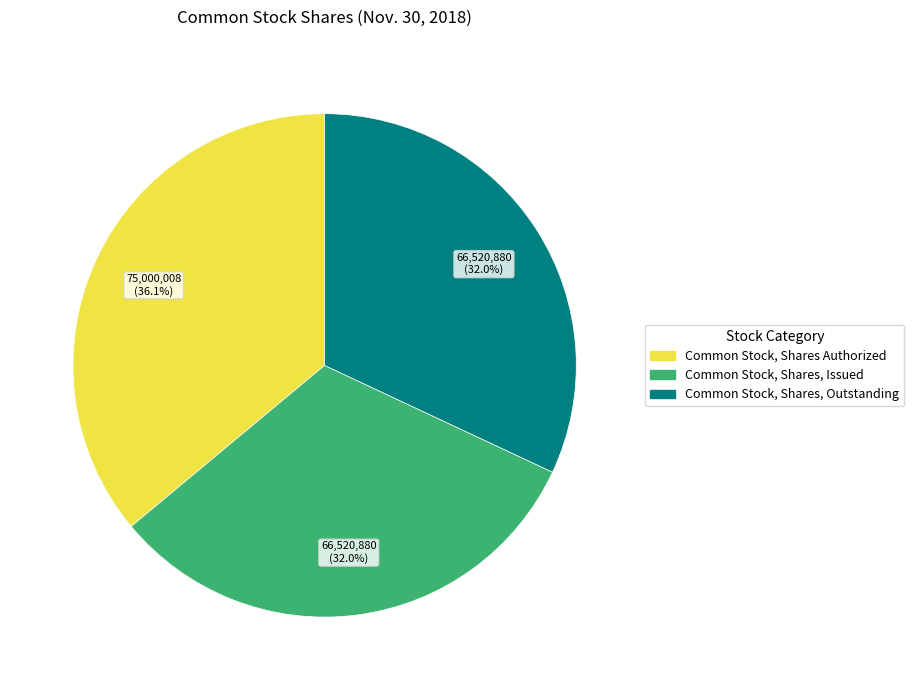

Is Common Stock, Shares, Issued the majority of the pie?

No